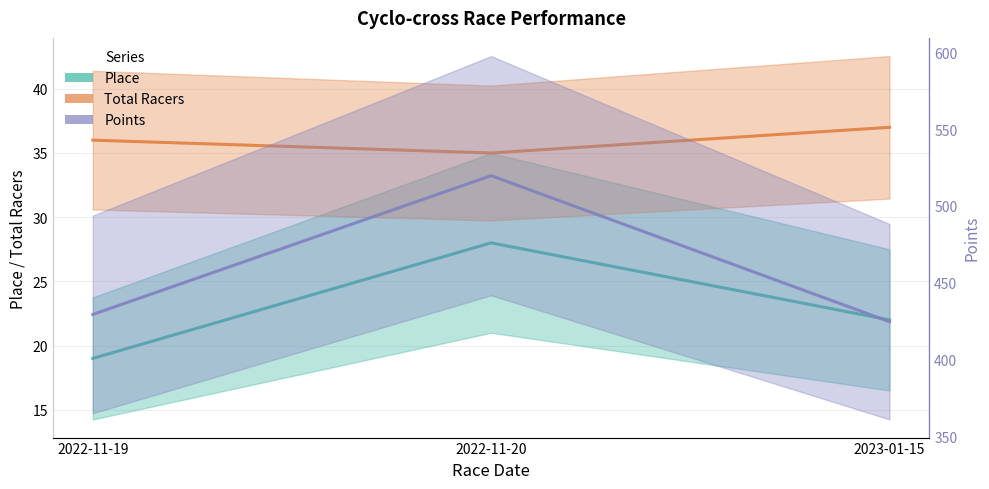

What is the value of the Place point at the 2nd from the left?

28.0